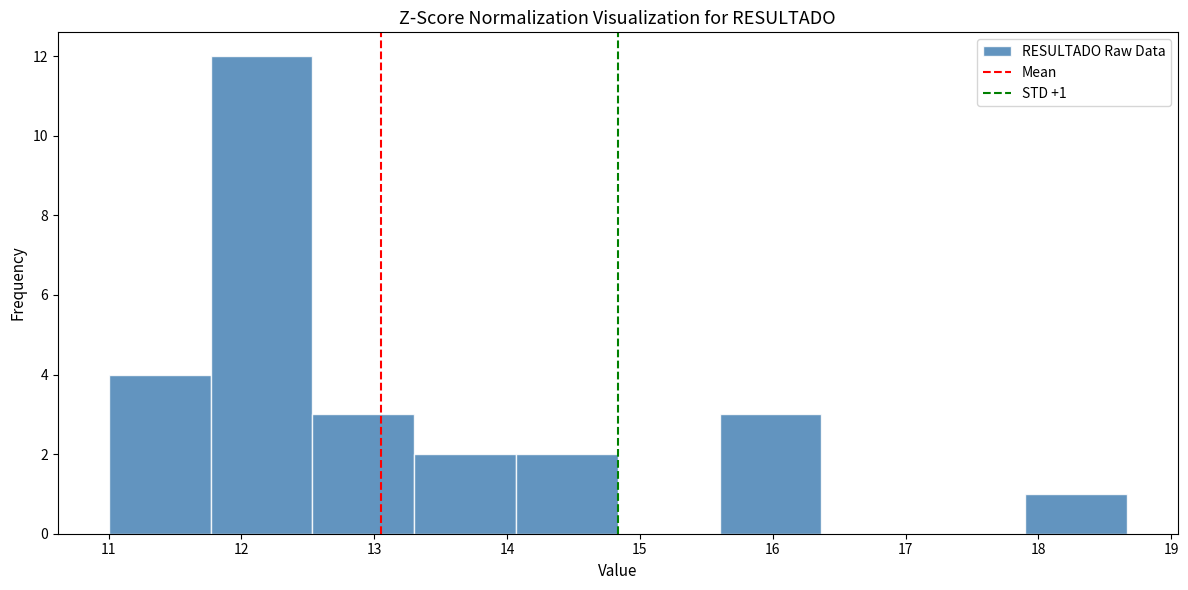

Over which range of the x-axis is the bar tallest?

11.8 to 12.5